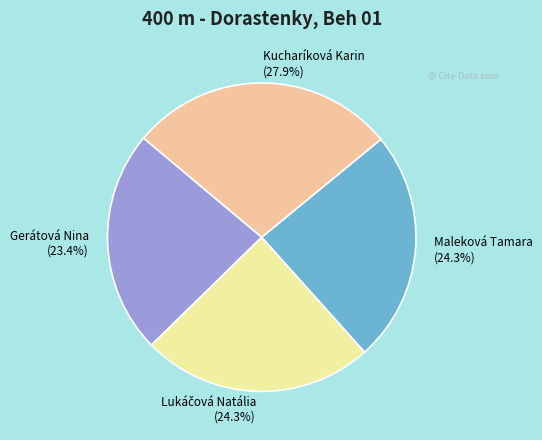

The Maleková Tamara slice represents 24% of the pie. True or false?

True